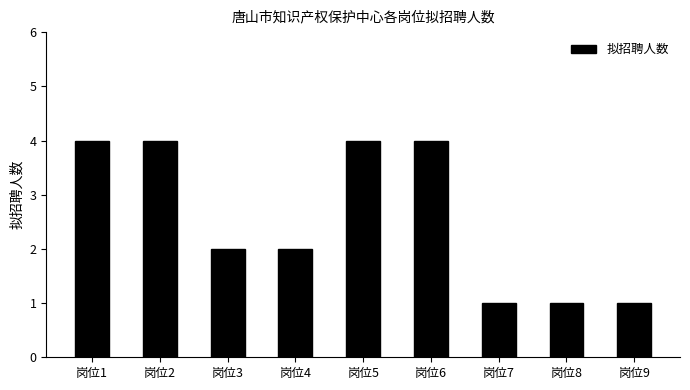

Reading left to right, extract all data points from this chart.

4	4	2	2	4	4	1	1	1